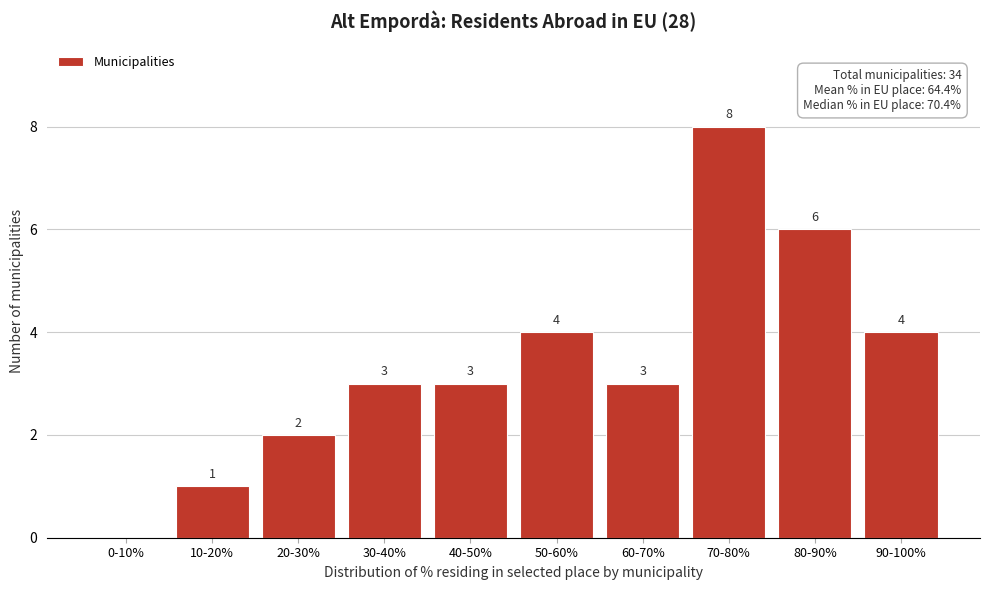

Reading left to right, extract all data points from this chart.

0-10%=0	10-20%=1	20-30%=2	30-40%=3	40-50%=3	50-60%=4	60-70%=3	70-80%=8	80-90%=6	90-100%=4